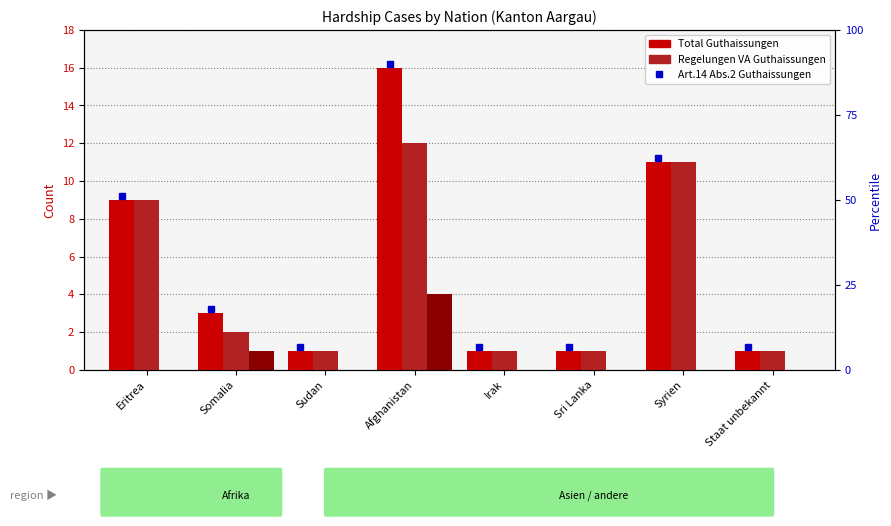

At which category is the sum across all series the highest?

Afghanistan